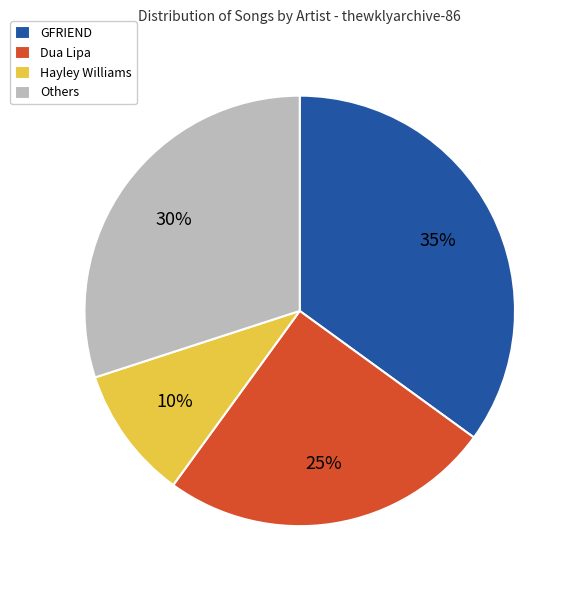

Approximately how many times larger is the value at Dua Lipa compared to Hayley Williams?

2.5